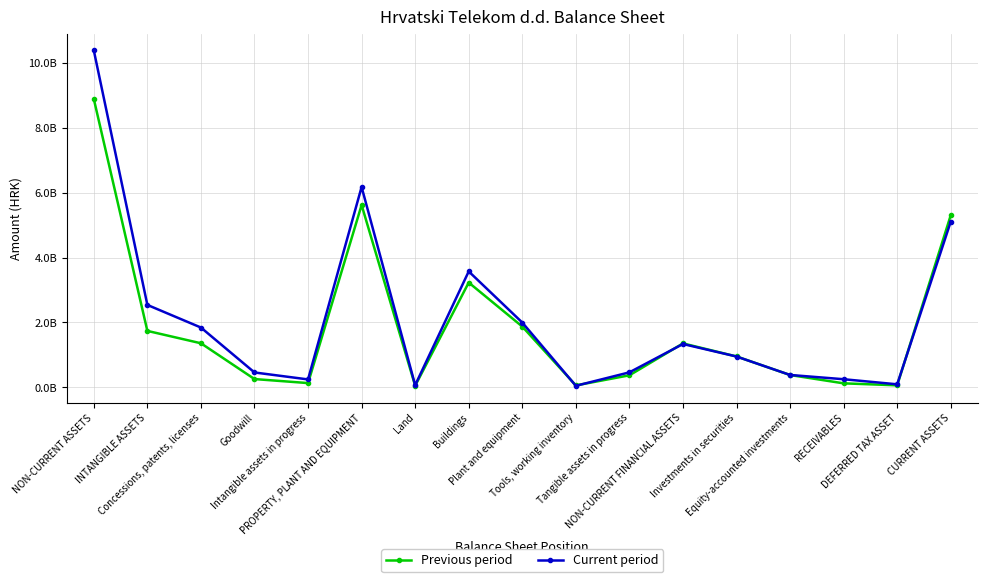

Which series has the largest range (max minus min)?

Current period